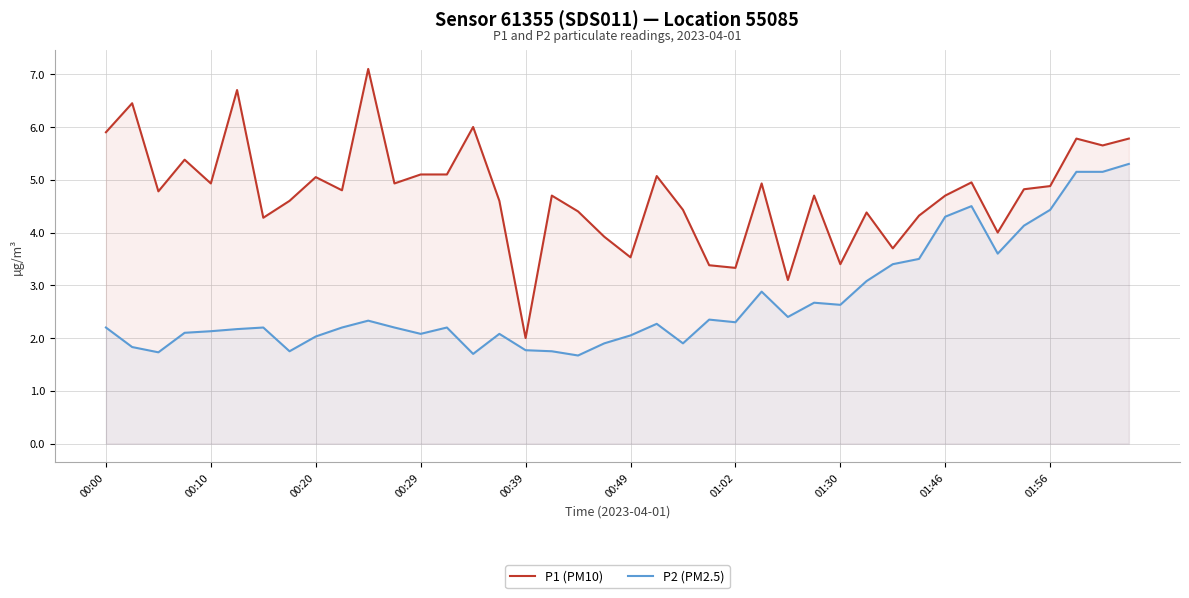

What is the sum of the P2 (PM2.5) values at 21 and 11?

4.5